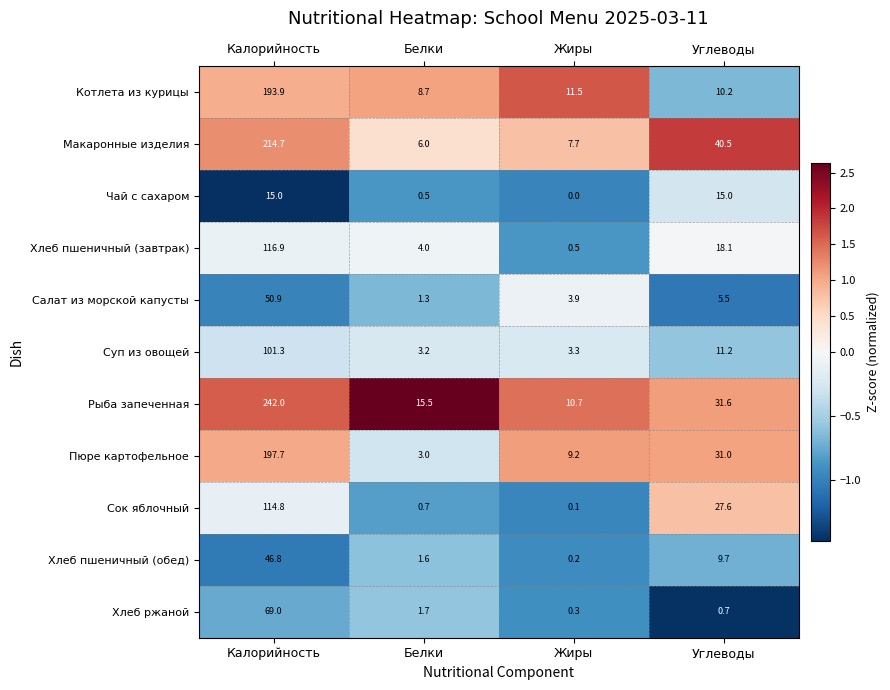

At which category does the chart reach its minimum across all series?

Жиры